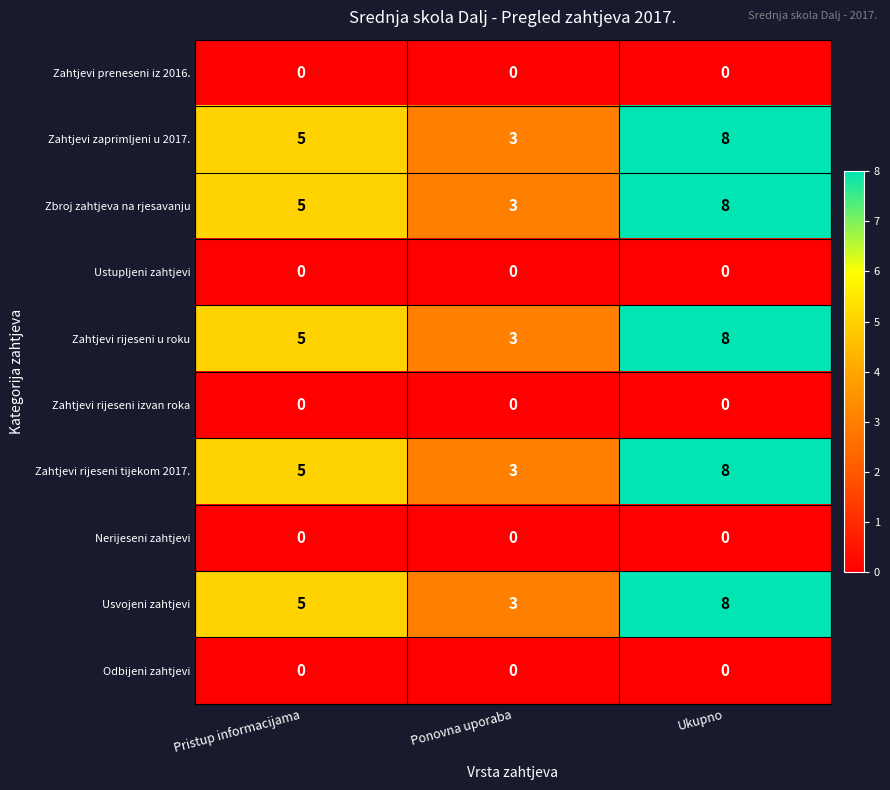

The Zahtjevi zaprimljeni u 2017. series shows 5 at Pristup informacijama. True or false?

True